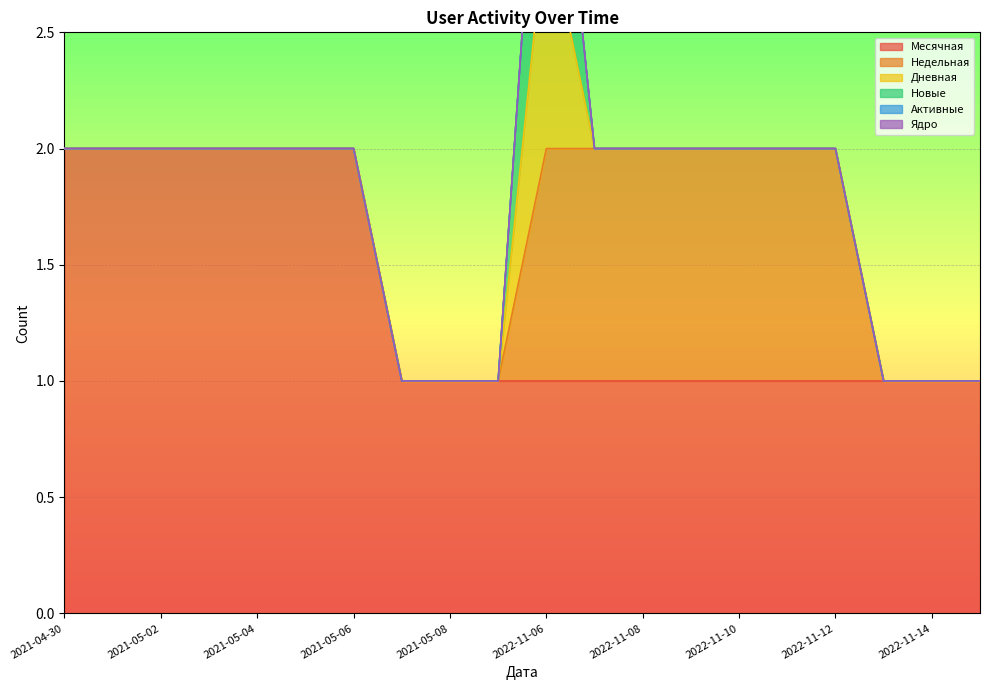

Rank the series by their maximum value, from lowest to highest.

Активные, Ядро, Недельная, Дневная, Новые, Месячная